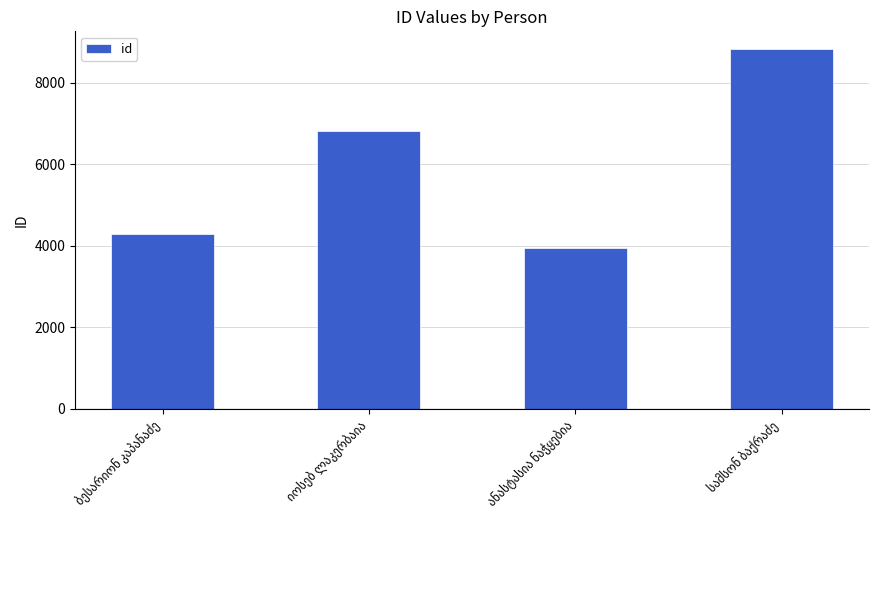

What is the value of the 2nd bar from the left?

6806